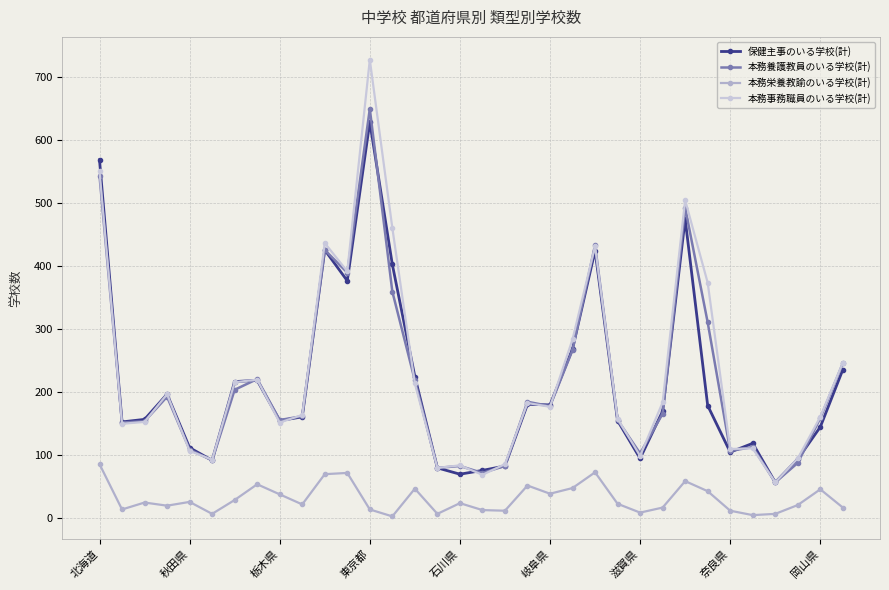

Count the number of categories in the chart.

34